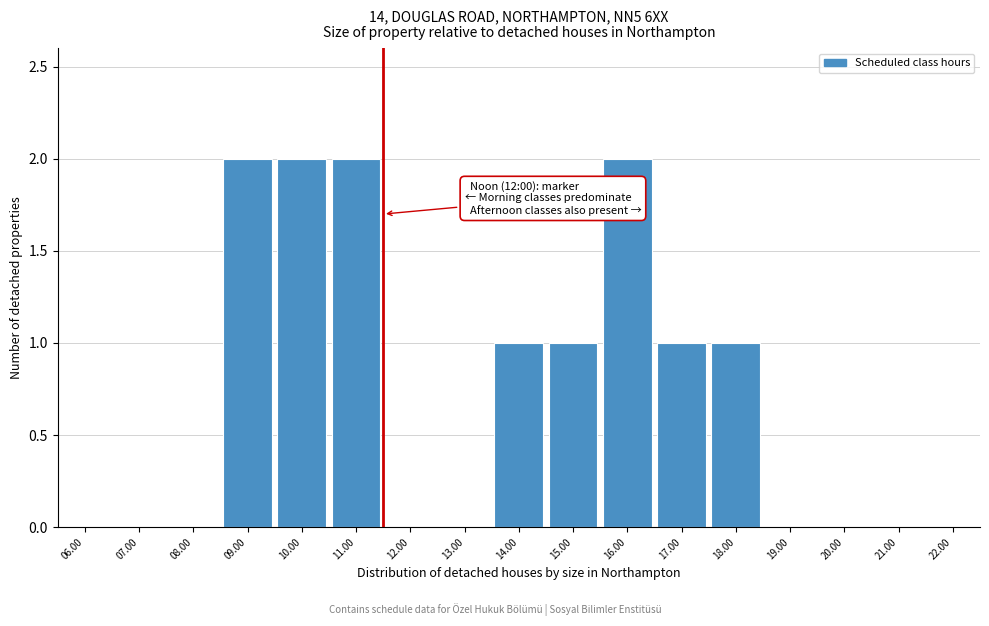

Reading left to right, transcribe all the data shown in this chart.

06.00=0	07.00=0	08.00=0	09.00=2	10.00=2	11.00=2	12.00=0	13.00=0	14.00=1	15.00=1	16.00=2	17.00=1	18.00=1	19.00=0	20.00=0	21.00=0	22.00=0